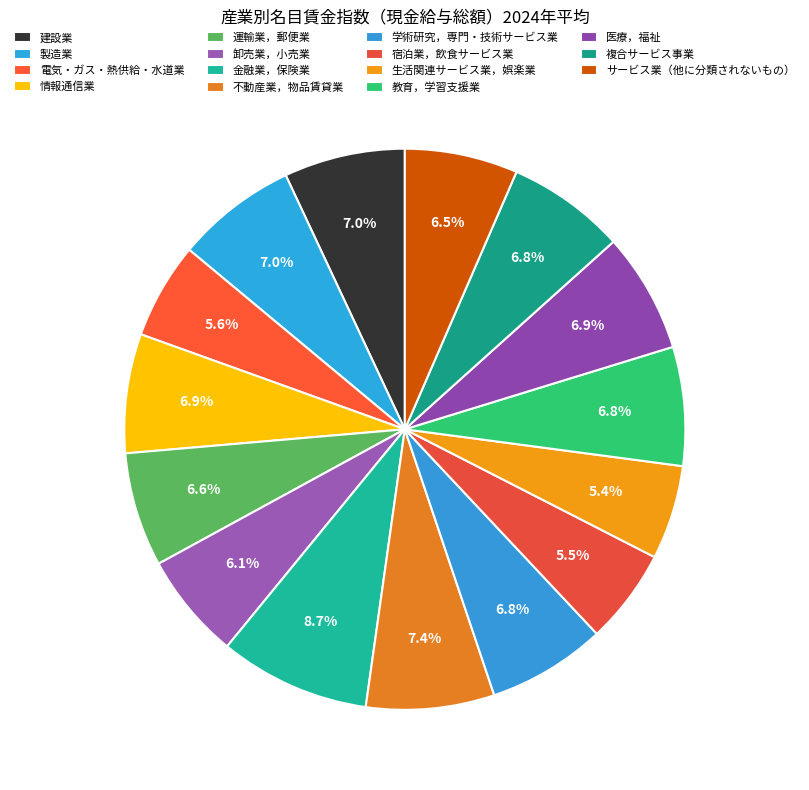

Does 建設業 represent more than half of the total?

No